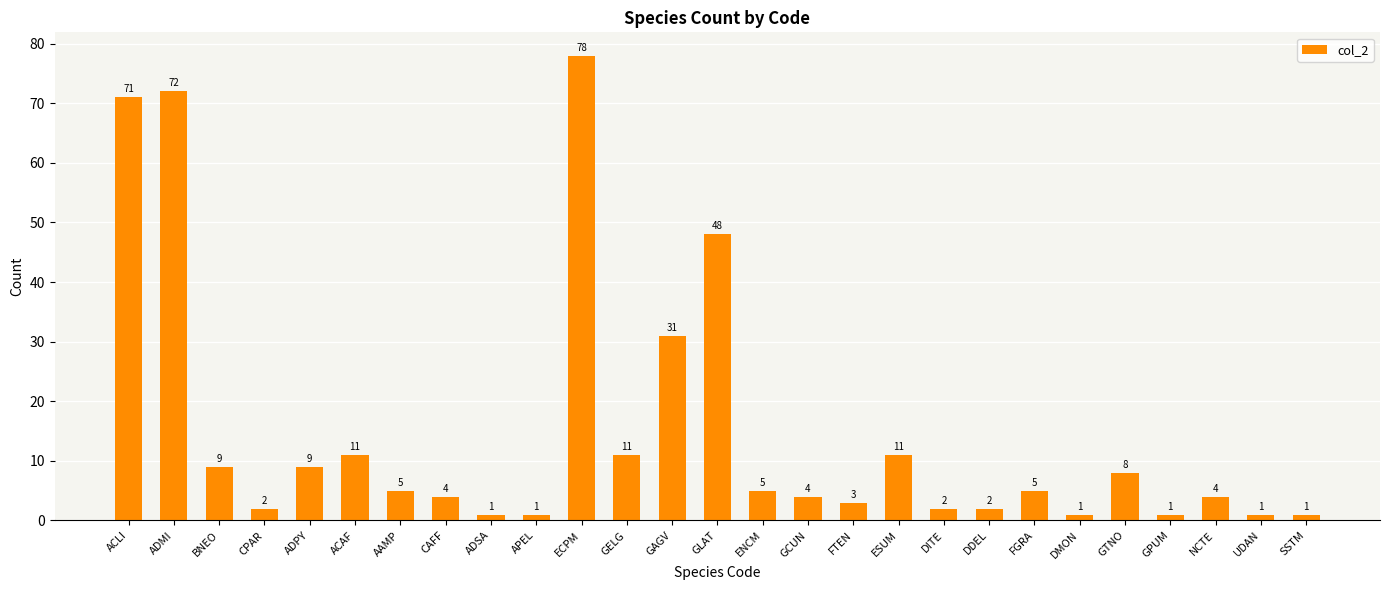

Which has a higher value, FTEN or AAMP?

AAMP